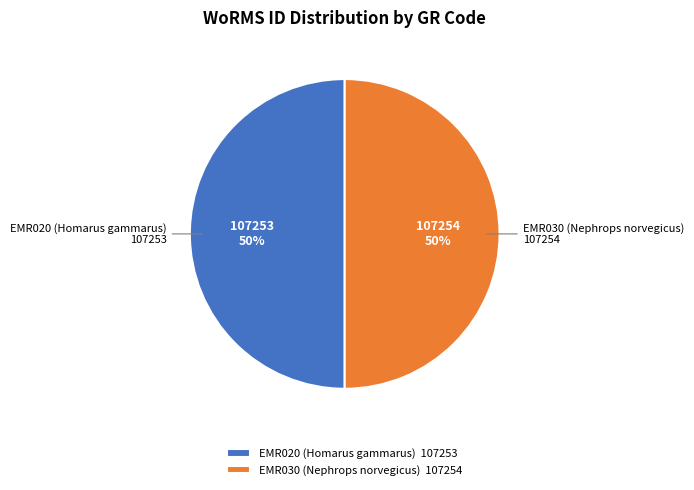

To the nearest percent, what percentage of the pie is EMR020 (Homarus gammarus) 107253?

50%